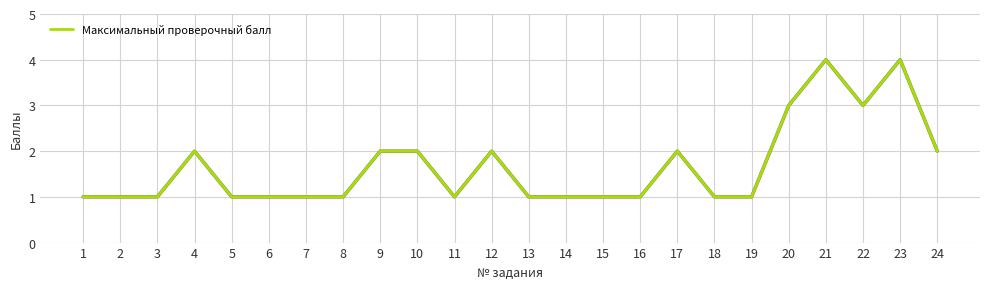

How many values are between 1 and 2?

20